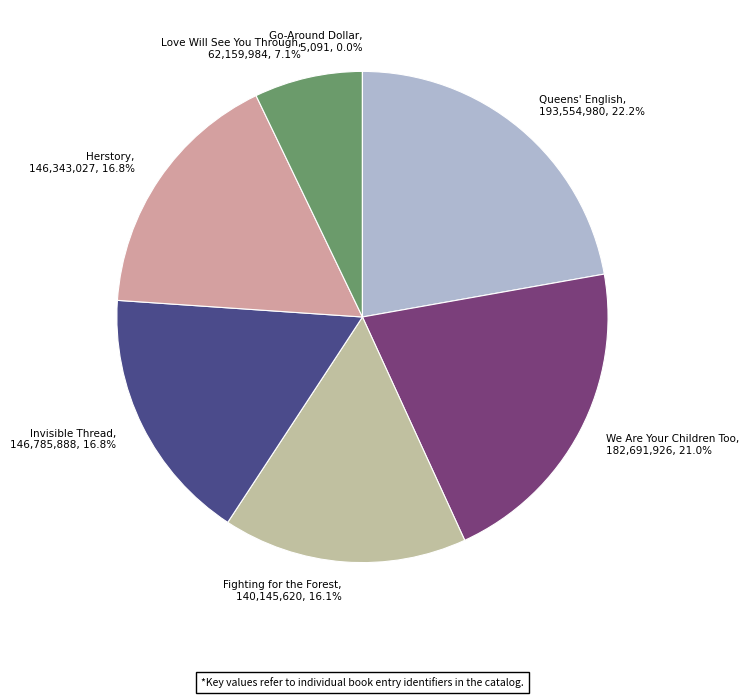

Is it true that Fighting for the Forest is 28% of the pie?

False